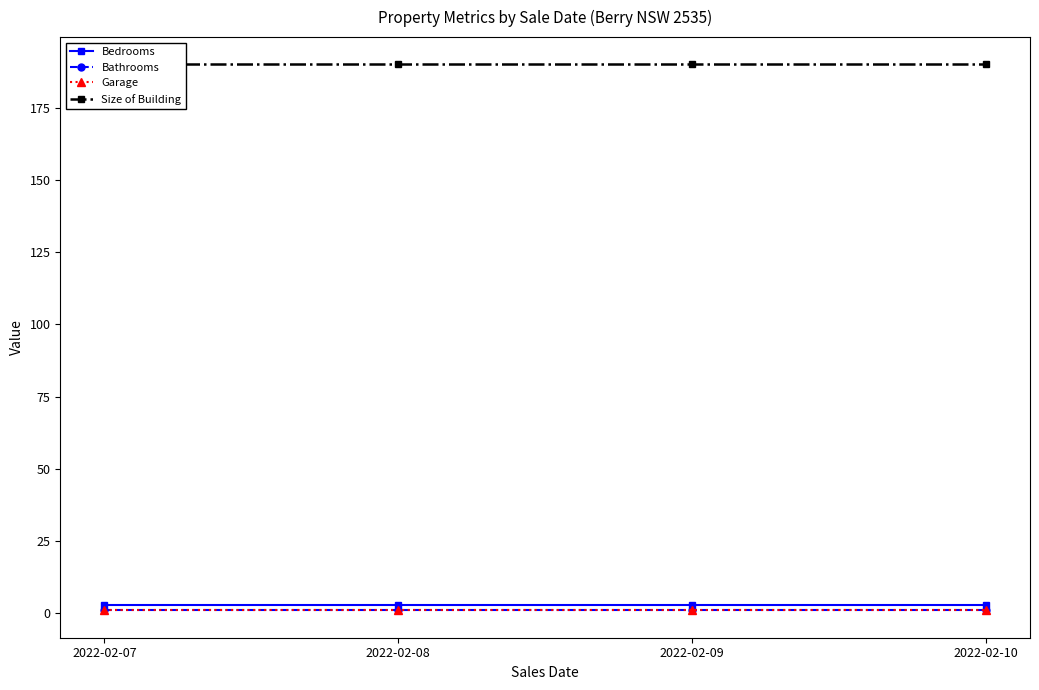

Reading right to left, list all the values displayed in this chart.

Bedrooms: 2022-02-10=3	2022-02-09=3	2022-02-08=3	2022-02-07=3
Bathrooms: 2022-02-10=1	2022-02-09=1	2022-02-08=1	2022-02-07=1
Garage: 2022-02-10=1	2022-02-09=1	2022-02-08=1	2022-02-07=1
Size of Building: 2022-02-10=190	2022-02-09=190	2022-02-08=190	2022-02-07=190